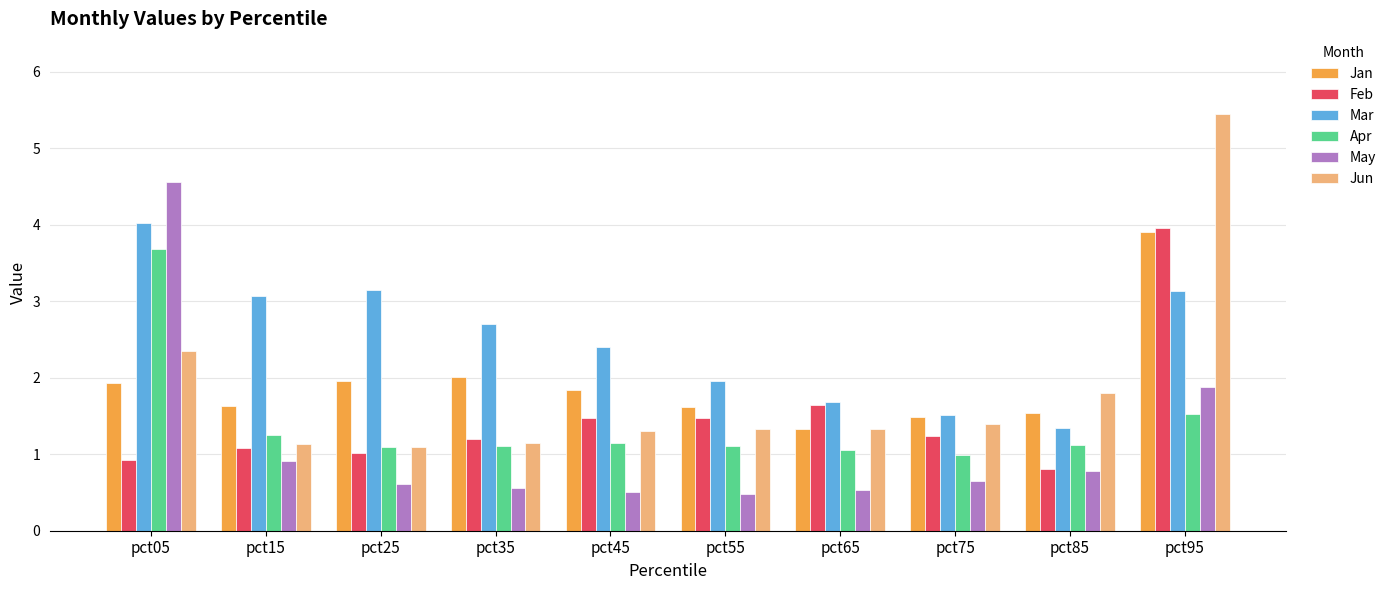

What is the difference between the maximum and minimum values in the Mar series?

2.7